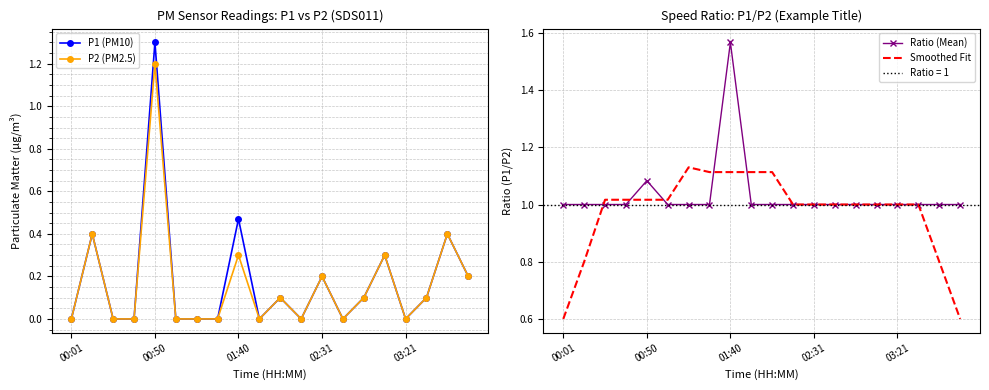

How many interior local peaks does the Smoothed Fit series have?

1